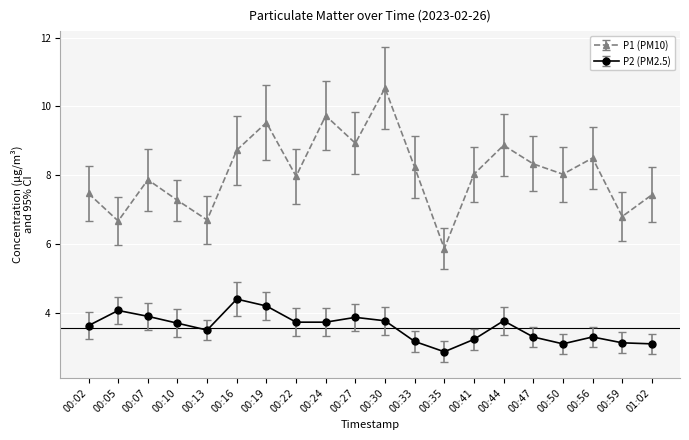

The P2 (PM2.5) series shows 4.1 at 00:35. True or false?

False